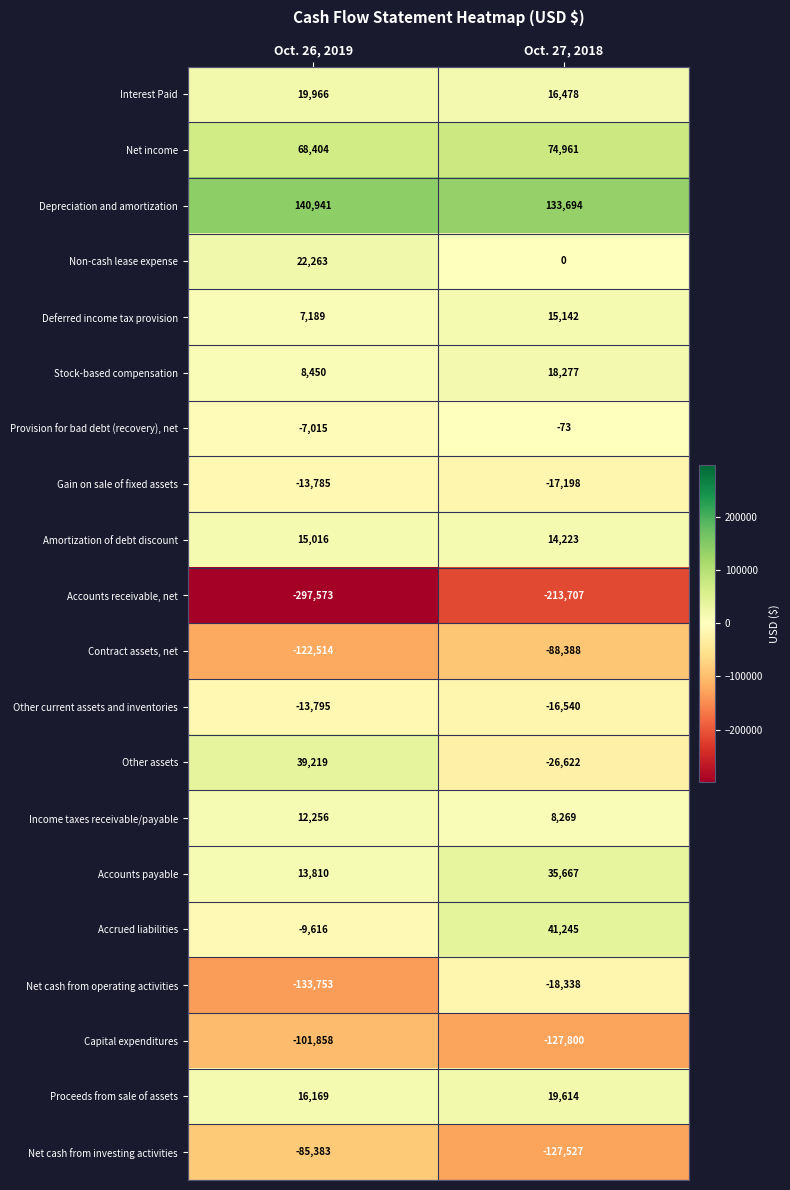

How many series are shown in this chart?

20